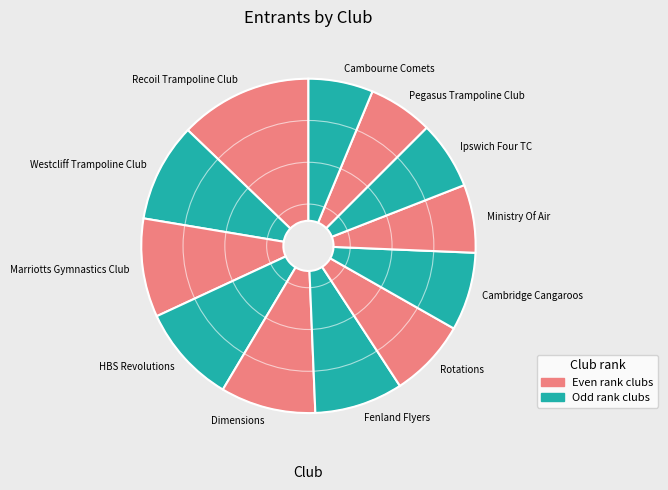

What is the ratio of the value at HBS Revolutions to the value at Cambourne Comets?

1.5